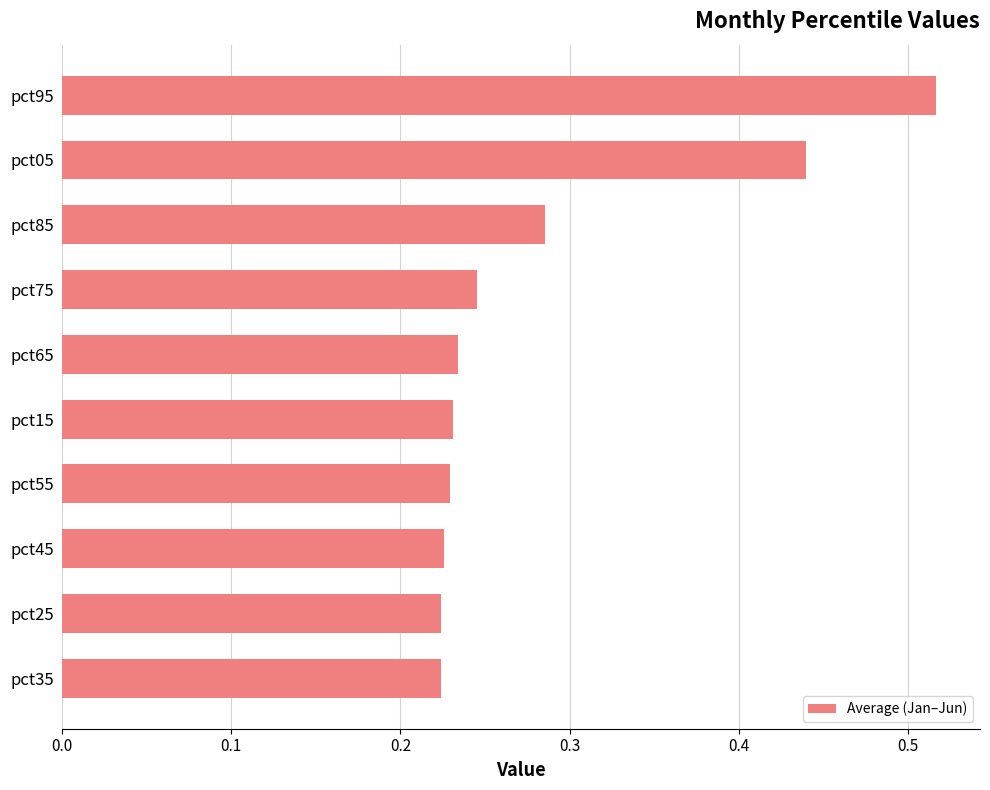

Is it true that the value at pct35 is 0.4?

False